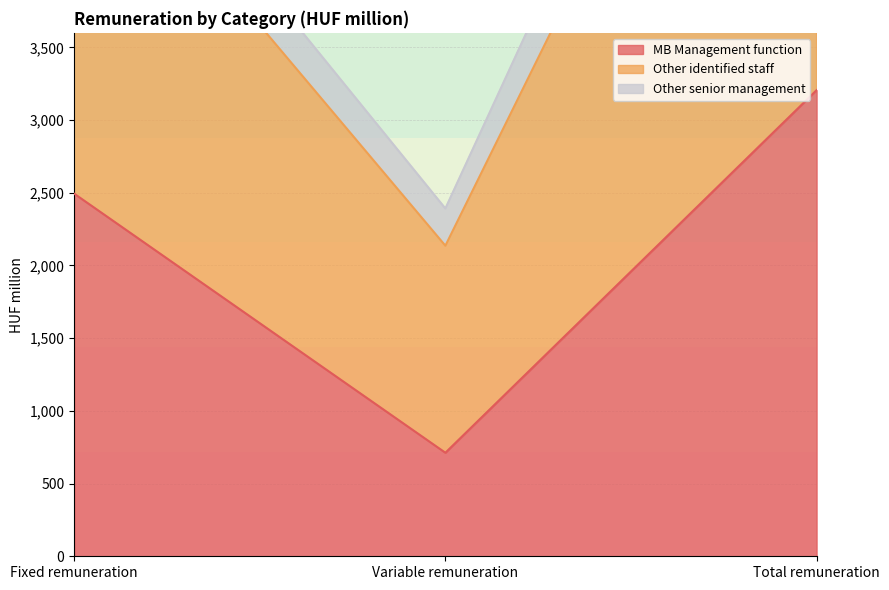

Between Variable remuneration and Total remuneration, which is larger?

Total remuneration